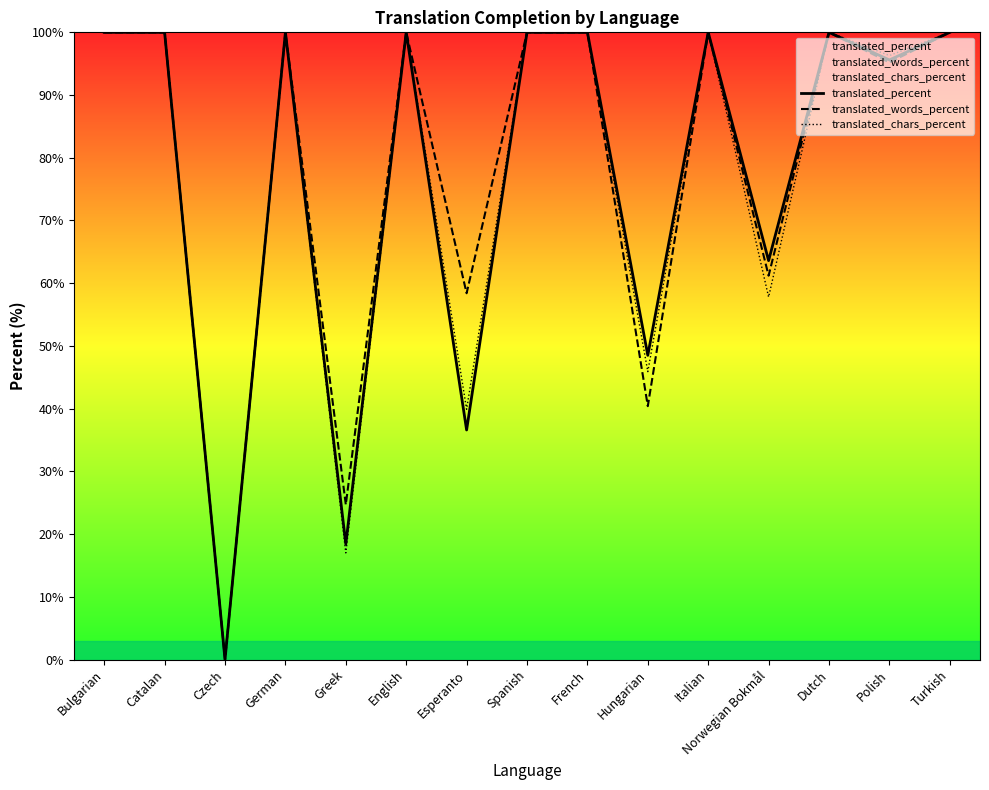

Where is the first local minimum for translated_chars_percent?

Czech